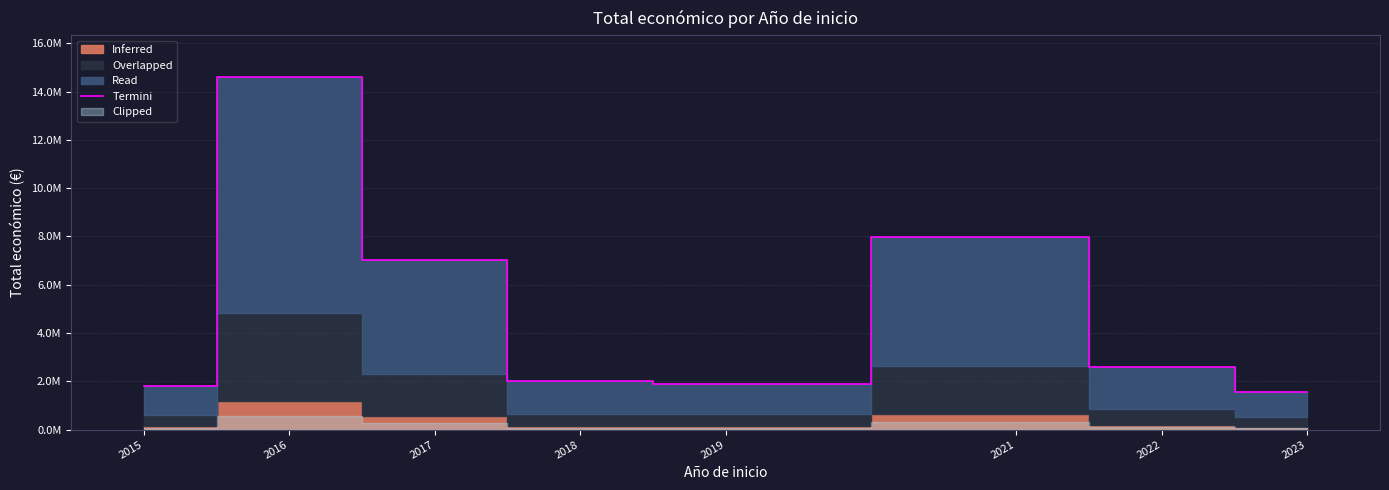

What is the average value?

4933924